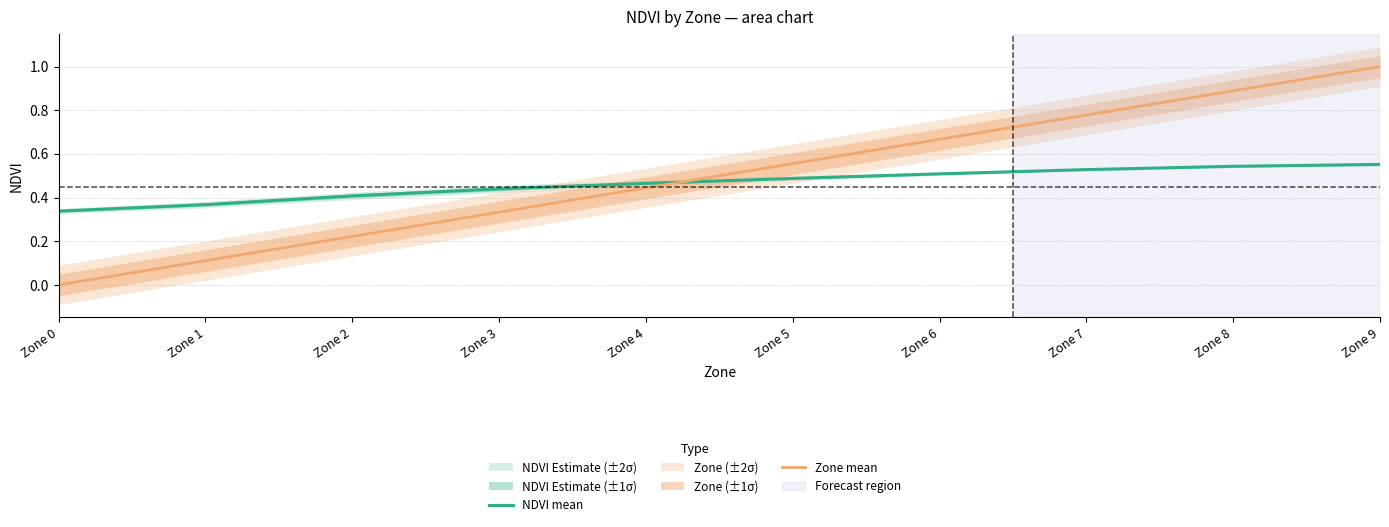

What value does the Zone mean series have at Zone 8?

0.9